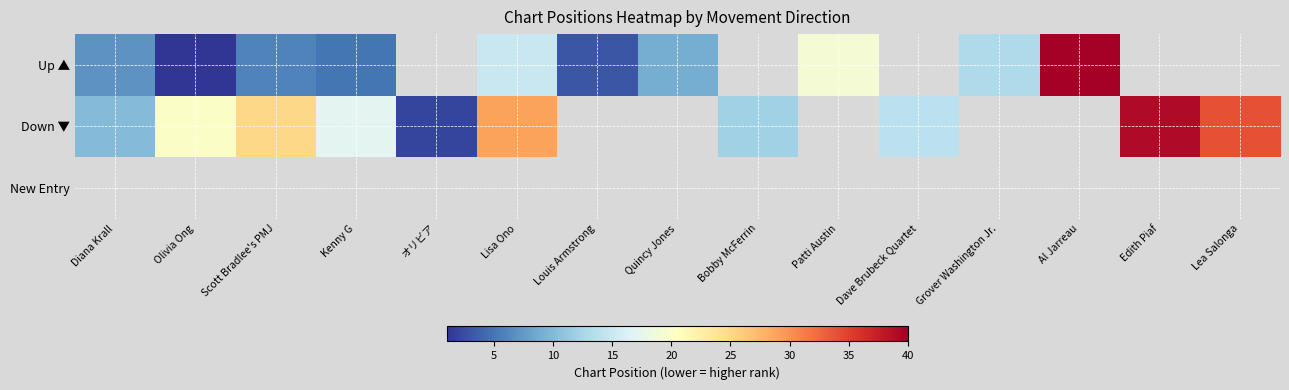

What is the approximate value of Up ▲ at Kenny G?

5.0